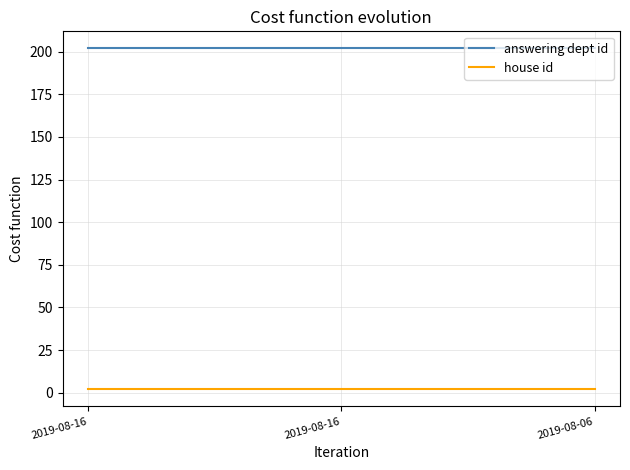

How many lines are shown in the chart?

2